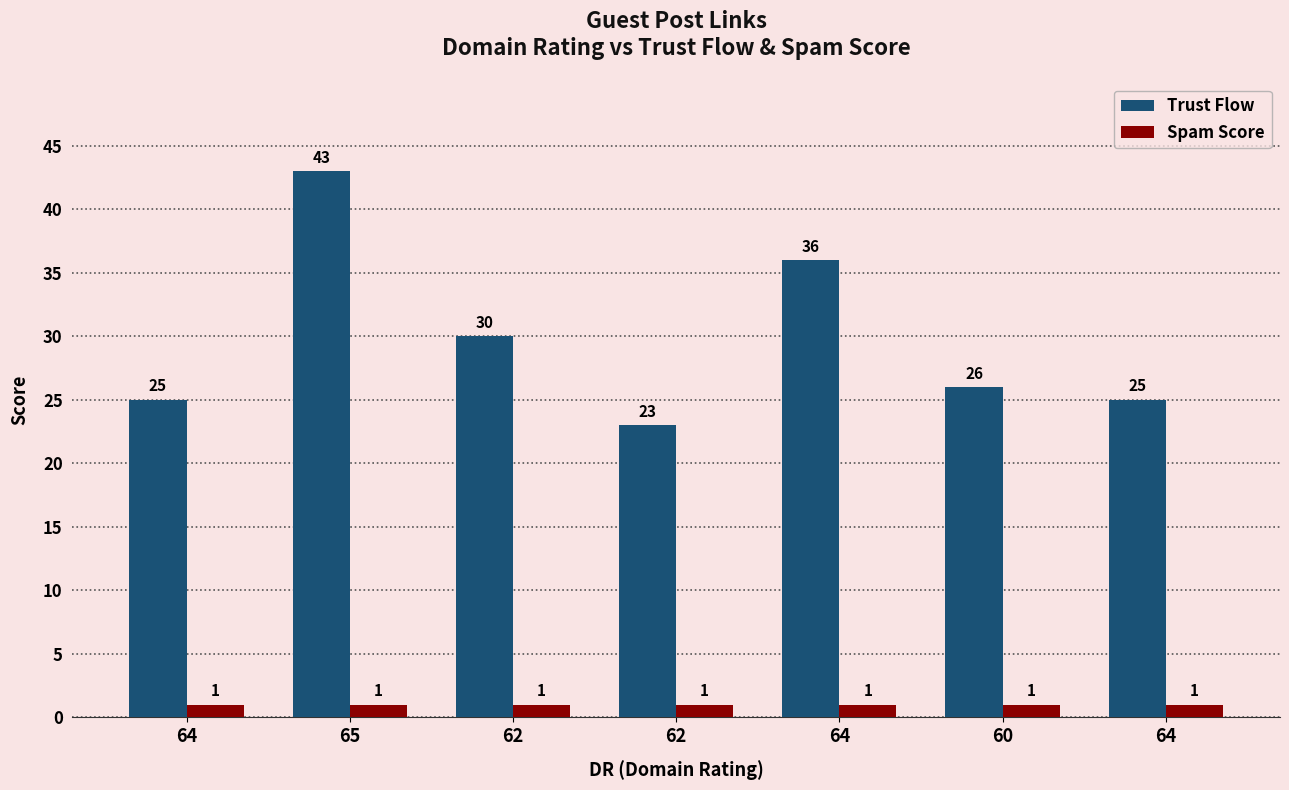

Which series has the largest total across all categories?

Trust Flow